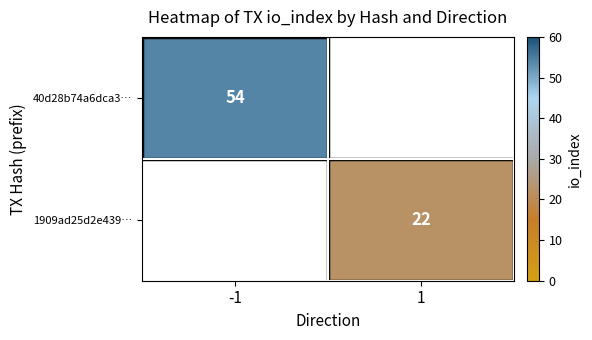

The 40d28b74a6dca3… series shows 36 at -1. True or false?

False